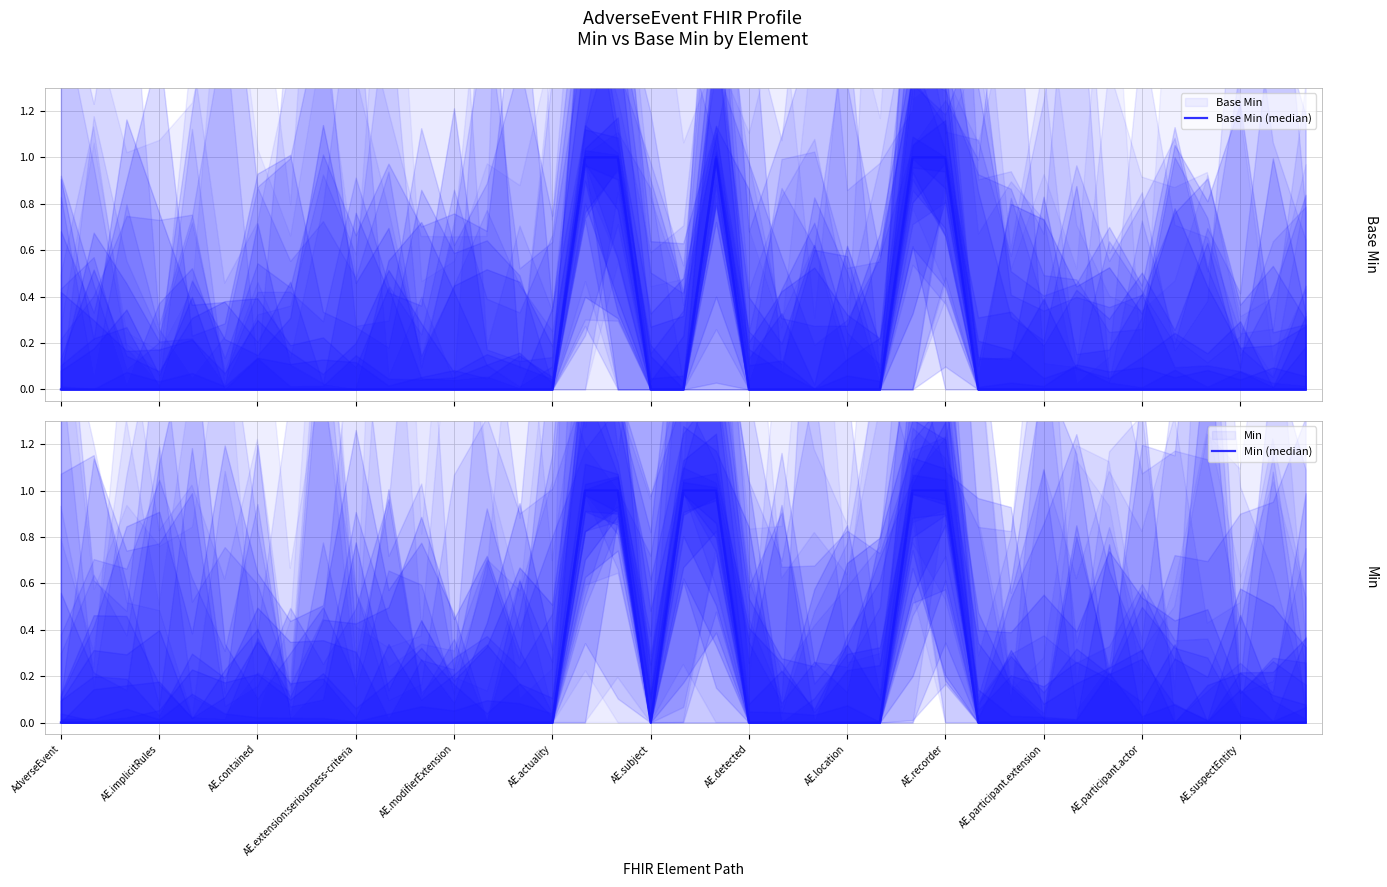

True or false: Min (median) and Base Min (median) cross at least once.

False